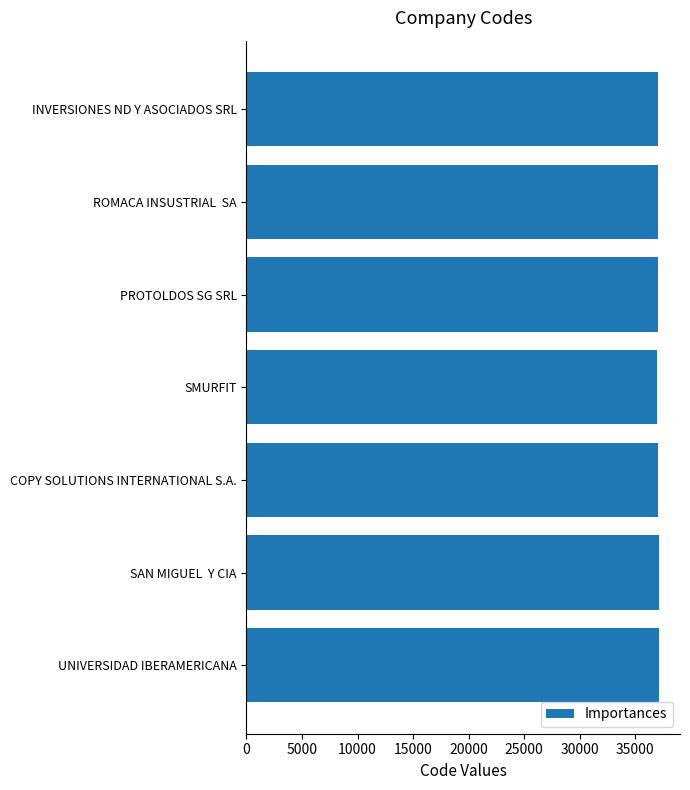

What is the average value?

37084